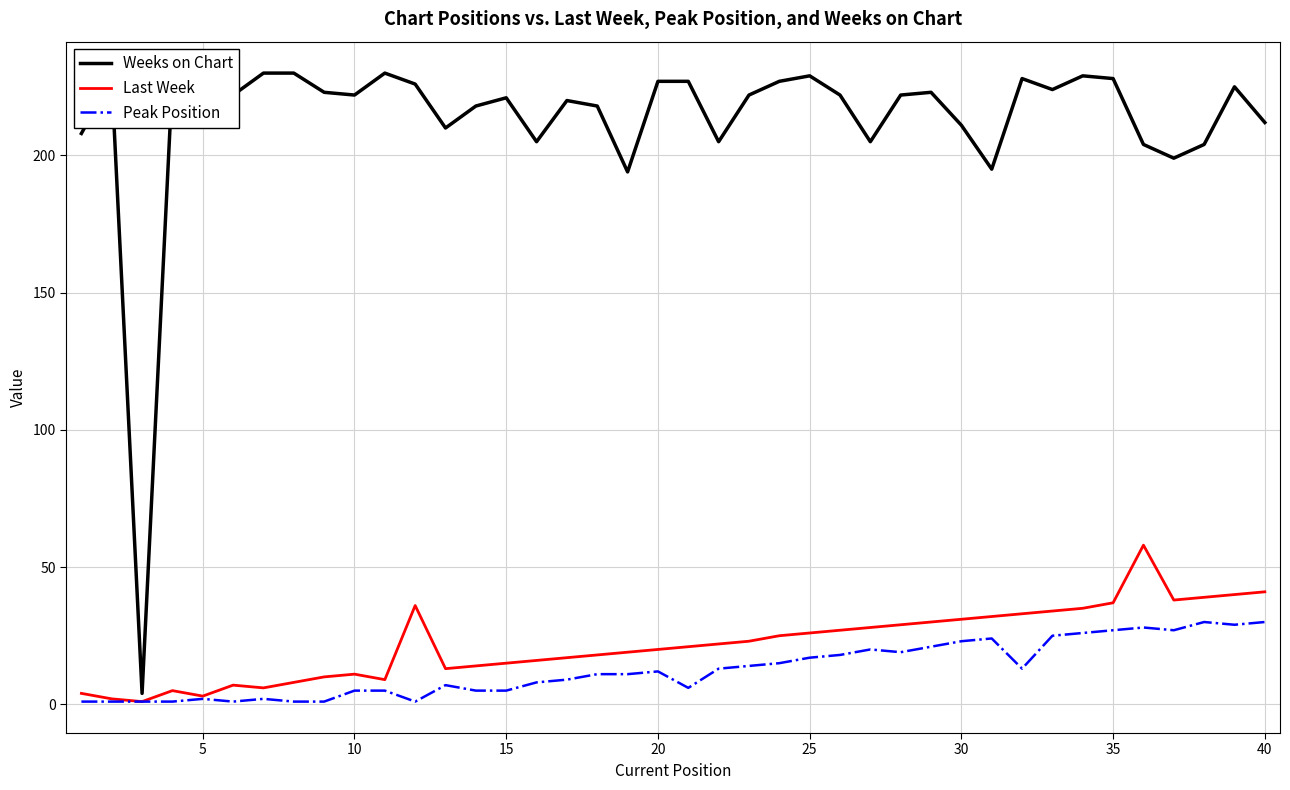

Which series has the widest spread of values?

Weeks on Chart